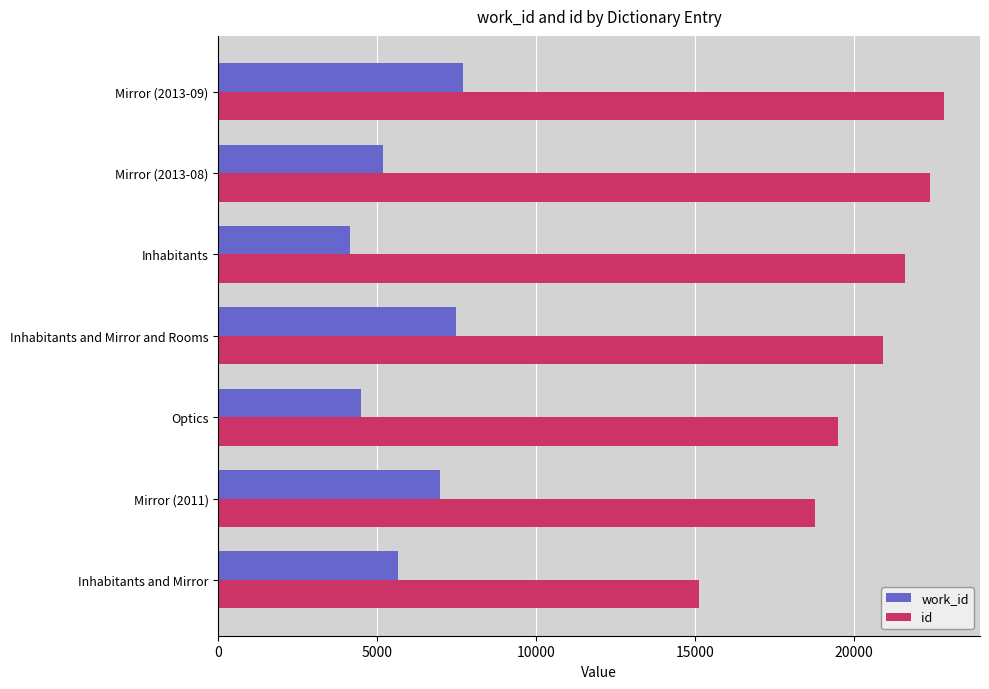

What is the minimum value shown in the chart?

4136